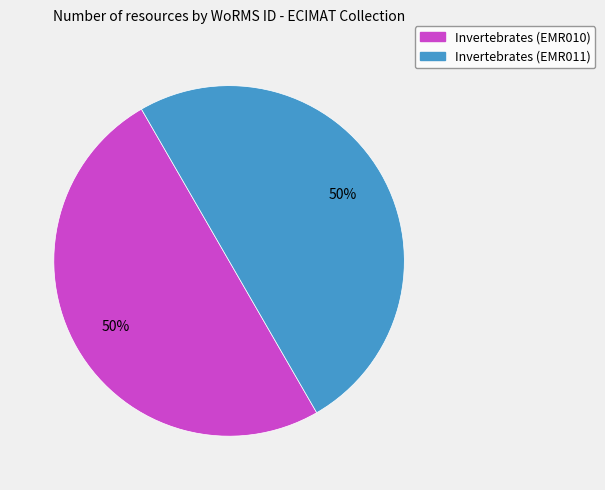

Combined, do Invertebrates (EMR011) and Invertebrates (EMR010) account for over 50%?

Yes